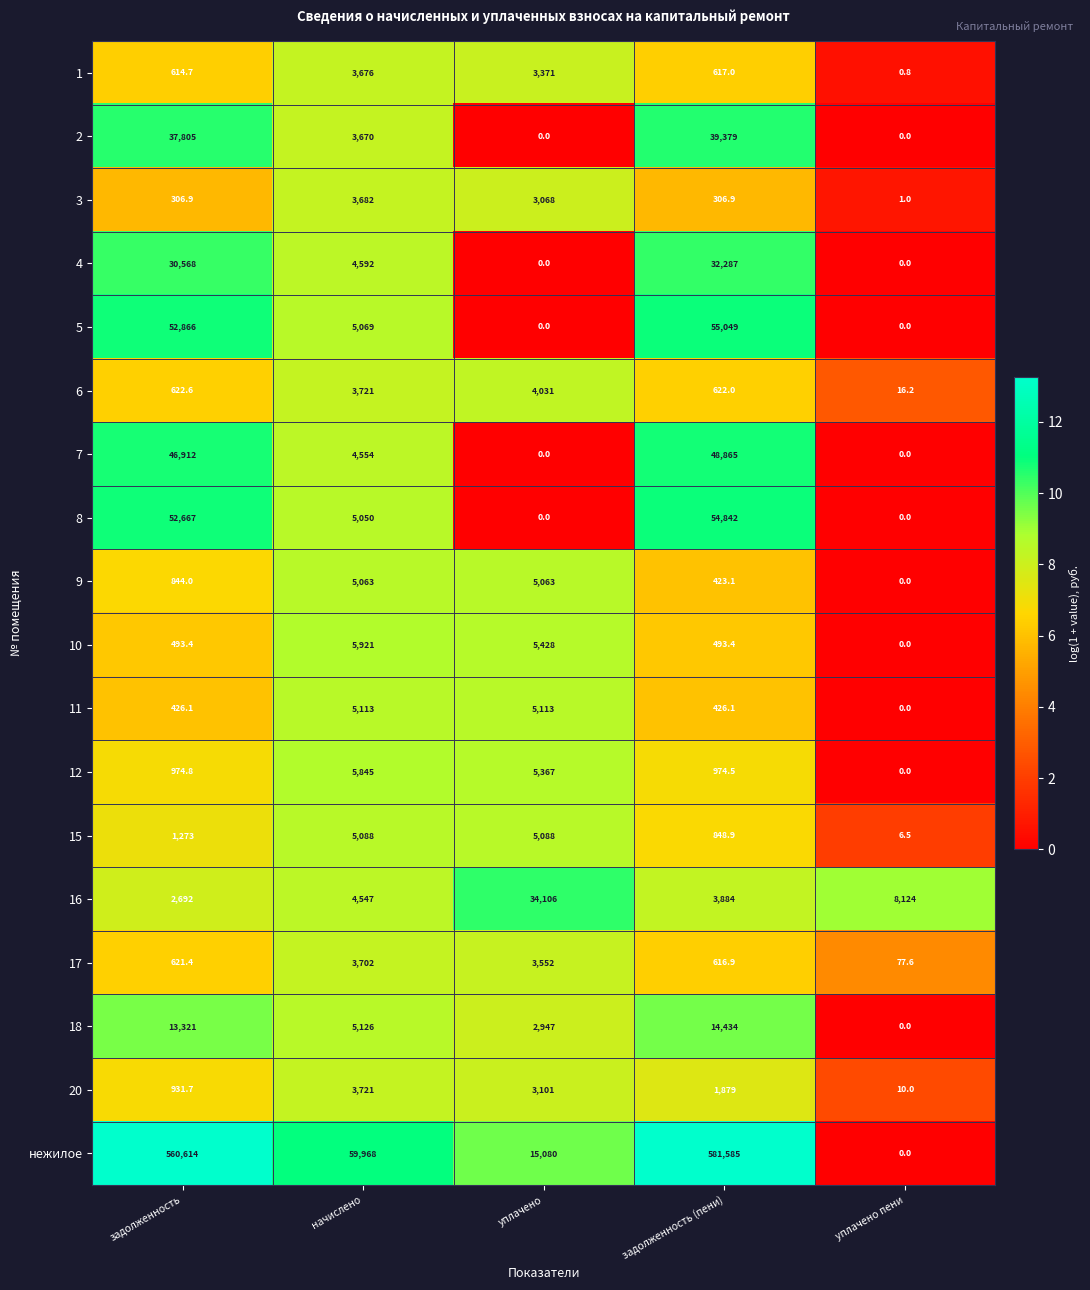

Which series changed the most between задолженность and уплачено?

нежилое